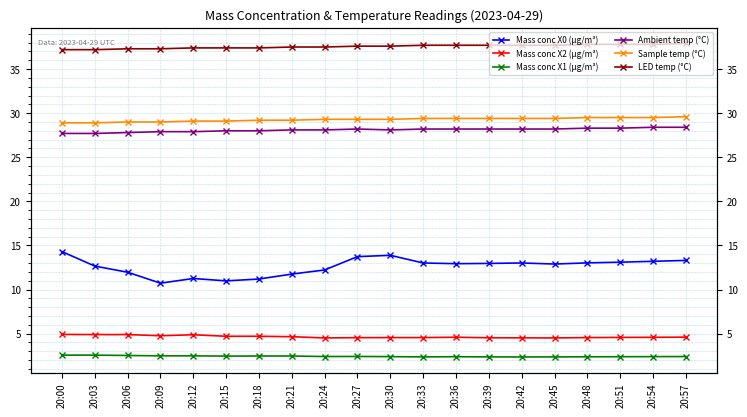

Reading left to right, what are all the values shown in this chart?

Mass conc X0 (μg/m³): 20:00=14.3	20:03=12.7	20:06=12.0	20:09=10.7	20:12=11.2	20:15=11.0	20:18=11.2	20:21=11.8	20:24=12.2	20:27=13.7	20:30=13.9	20:33=13.0	20:36=12.9	20:39=13.0	20:42=13.0	20:45=12.9	20:48=13.0	20:51=13.1	20:54=13.2	20:57=13.3
Mass conc X2 (μg/m³): 20:00=4.9	20:03=4.9	20:06=4.9	20:09=4.8	20:12=4.9	20:15=4.7	20:18=4.7	20:21=4.7	20:24=4.5	20:27=4.5	20:30=4.5	20:33=4.5	20:36=4.6	20:39=4.5	20:42=4.5	20:45=4.5	20:48=4.5	20:51=4.6	20:54=4.6	20:57=4.6
Mass conc X1 (μg/m³): 20:00=2.6	20:03=2.6	20:06=2.5	20:09=2.5	20:12=2.5	20:15=2.5	20:18=2.5	20:21=2.5	20:24=2.4	20:27=2.4	20:30=2.4	20:33=2.4	20:36=2.4	20:39=2.4	20:42=2.4	20:45=2.4	20:48=2.4	20:51=2.4	20:54=2.4	20:57=2.4
Ambient temp (°C): 20:00=27.7	20:03=27.7	20:06=27.8	20:09=27.9	20:12=27.9	20:15=28.0	20:18=28.0	20:21=28.1	20:24=28.1	20:27=28.2	20:30=28.1	20:33=28.2	20:36=28.2	20:39=28.2	20:42=28.2	20:45=28.2	20:48=28.3	20:51=28.3	20:54=28.4	20:57=28.4
Sample temp (°C): 20:00=28.9	20:03=28.9	20:06=29.0	20:09=29.0	20:12=29.1	20:15=29.1	20:18=29.2	20:21=29.2	20:24=29.3	20:27=29.3	20:30=29.3	20:33=29.4	20:36=29.4	20:39=29.4	20:42=29.4	20:45=29.4	20:48=29.5	20:51=29.5	20:54=29.5	20:57=29.6
LED temp (°C): 20:00=37.2	20:03=37.2	20:06=37.3	20:09=37.3	20:12=37.4	20:15=37.4	20:18=37.4	20:21=37.5	20:24=37.5	20:27=37.6	20:30=37.6	20:33=37.7	20:36=37.7	20:39=37.7	20:42=37.7	20:45=37.7	20:48=37.8	20:51=37.8	20:54=37.8	20:57=37.9